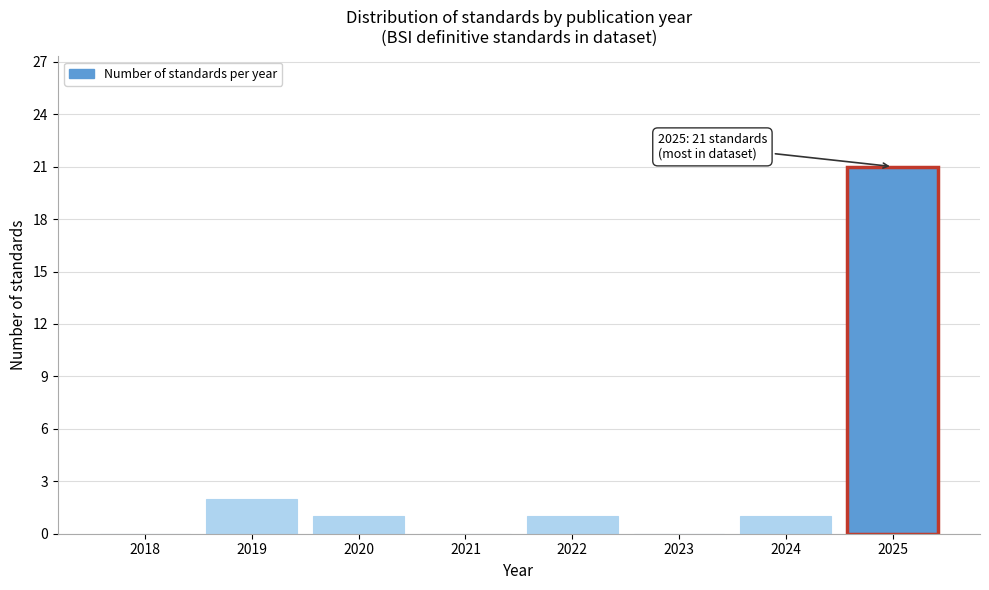

Reading left to right, what are all the values shown in this chart?

2018=0	2019=2	2020=1	2021=0	2022=1	2023=0	2024=1	2025=21